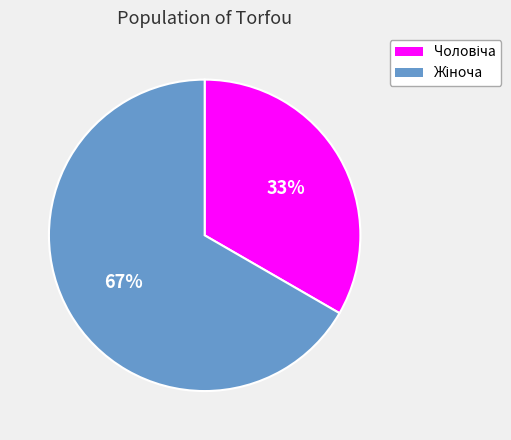

How many segments does this pie chart have?

2